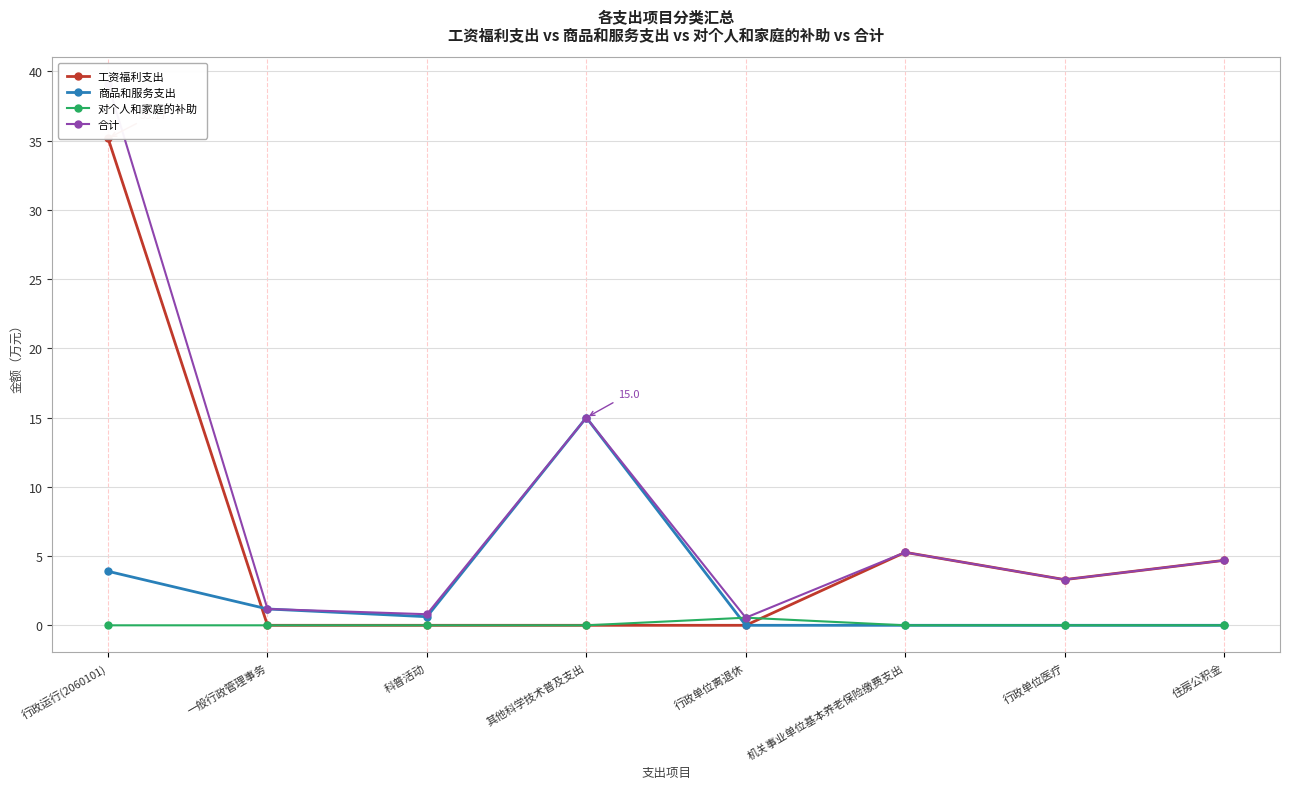

Reading right to left, transcribe all the data shown in this chart.

工资福利支出: 4.7	3.3	5.3	0.0	0.0	0.0	0.0	35.2
商品和服务支出: 0.0	0.0	0.0	0.0	15.0	0.6	1.2	3.9
对个人和家庭的补助: 0.0	0.0	0.0	0.6	0.0	0.0	0.0	0.0
合计: 4.7	3.3	5.3	0.6	15.0	0.8	1.2	39.1